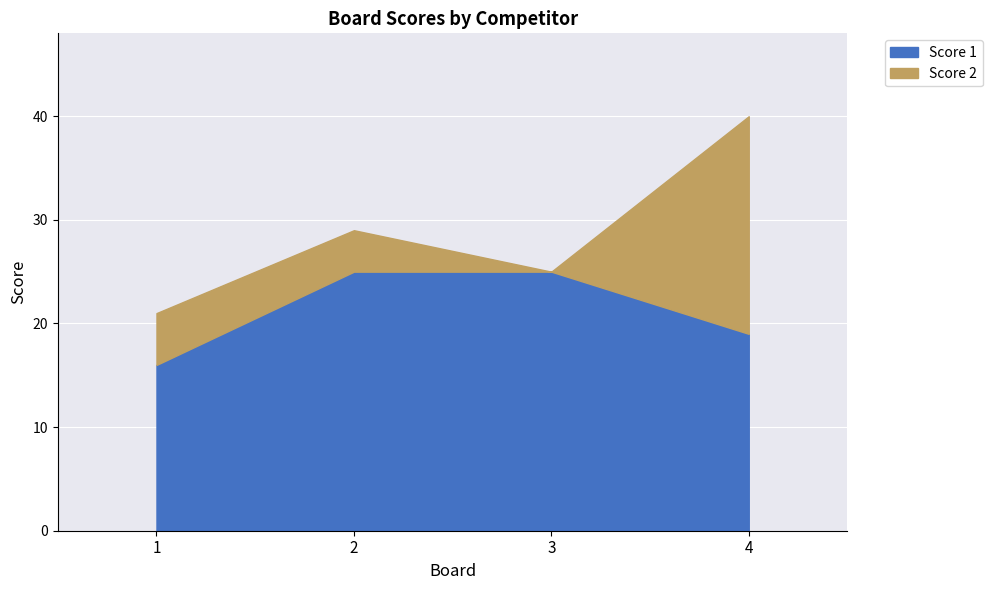

The value at 4 is 19. True or false?

True